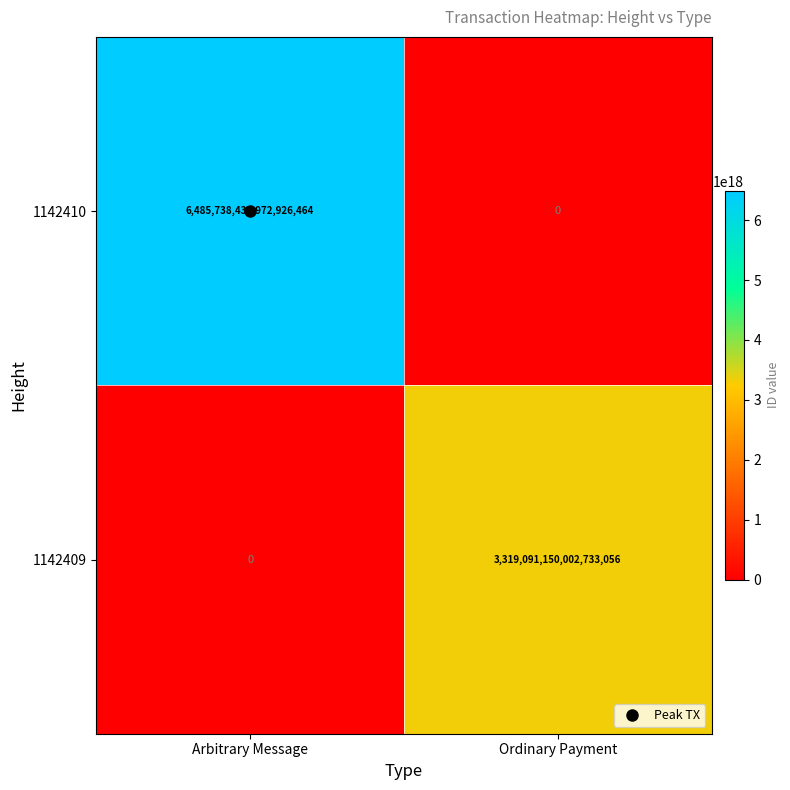

At which category does the chart reach its peak across all series?

Arbitrary Message